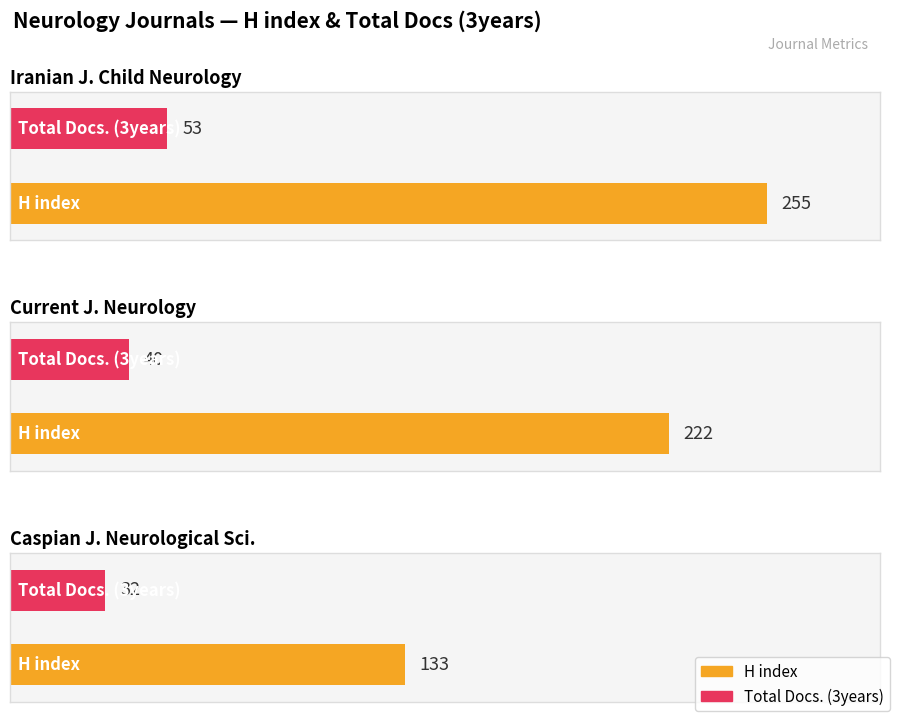

What position from the left is Caspian Journal of Neurological Sciences?

3